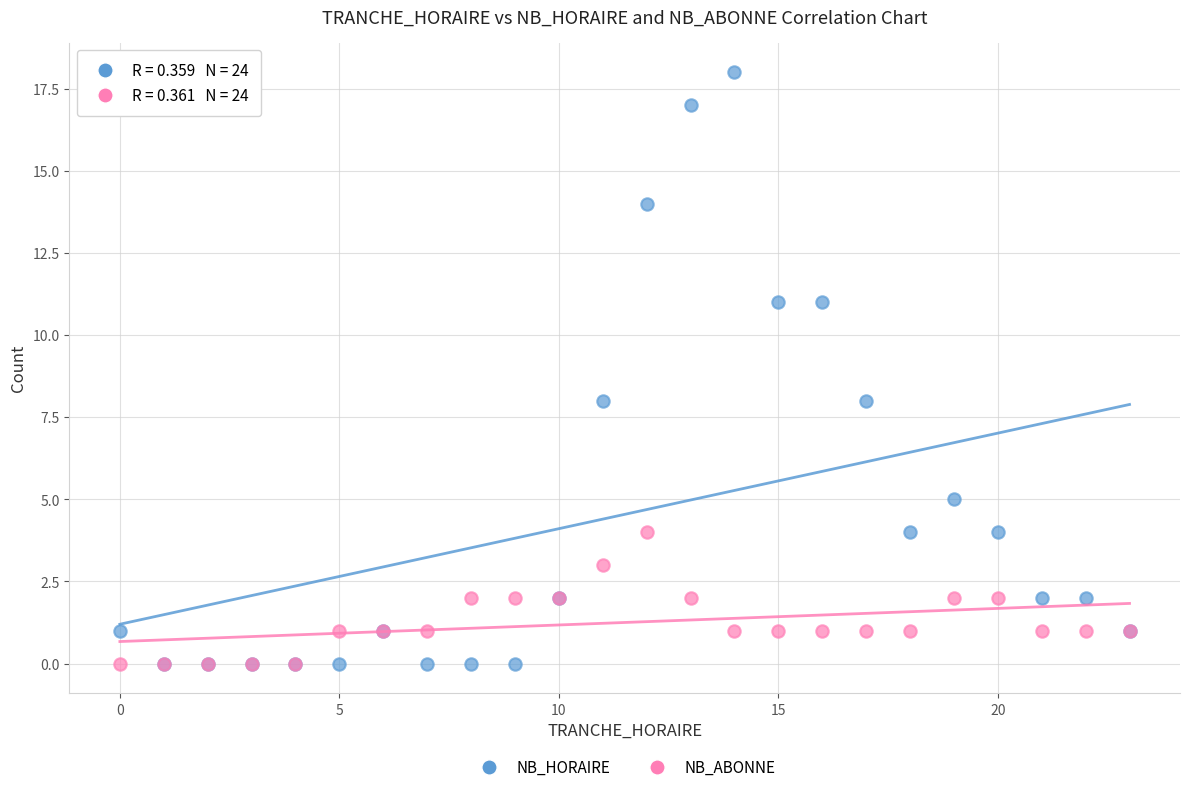

What are all the series names shown in the legend?

NB_HORAIRE, NB_ABONNE